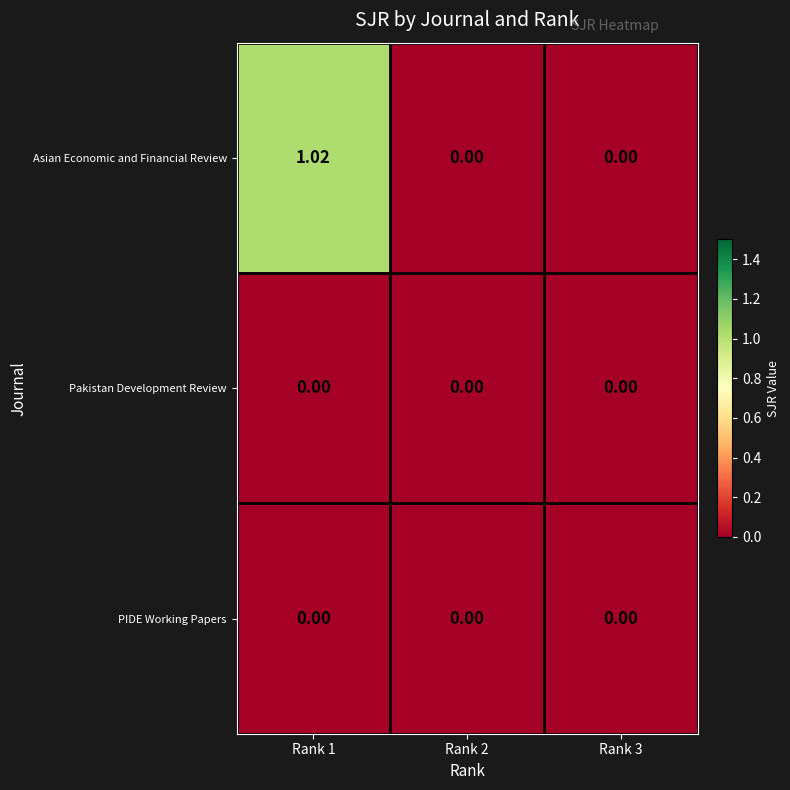

Which series has the largest range (max minus min)?

Asian Economic and Financial Review